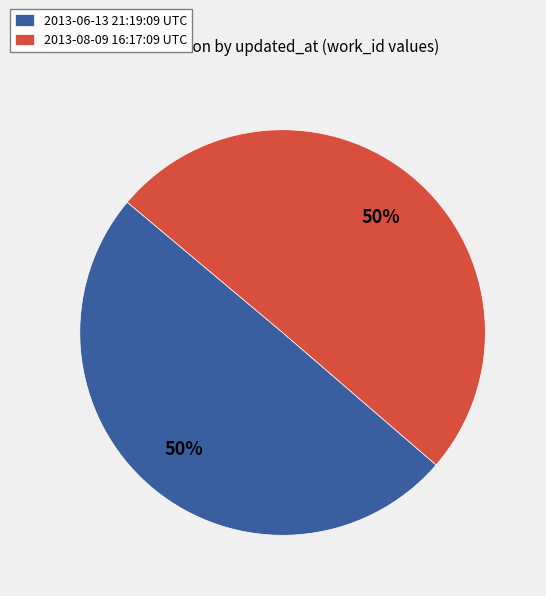

To the nearest percent, what is the combined percentage of 2013-06-13 21:19:09 UTC and 2013-08-09 16:17:09 UTC?

100%